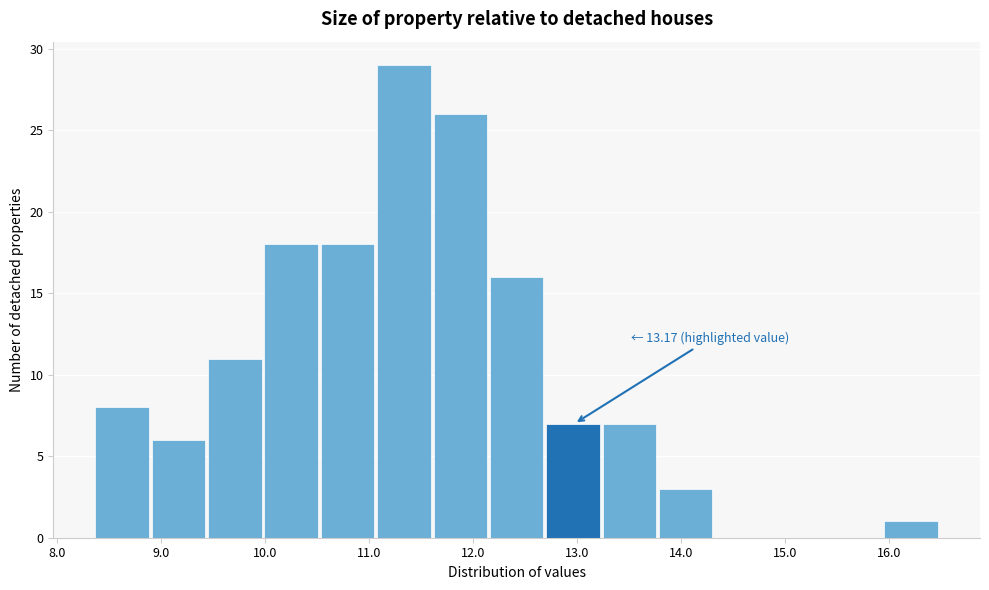

Over which range of the x-axis is the bar tallest?

11.1 to 11.6